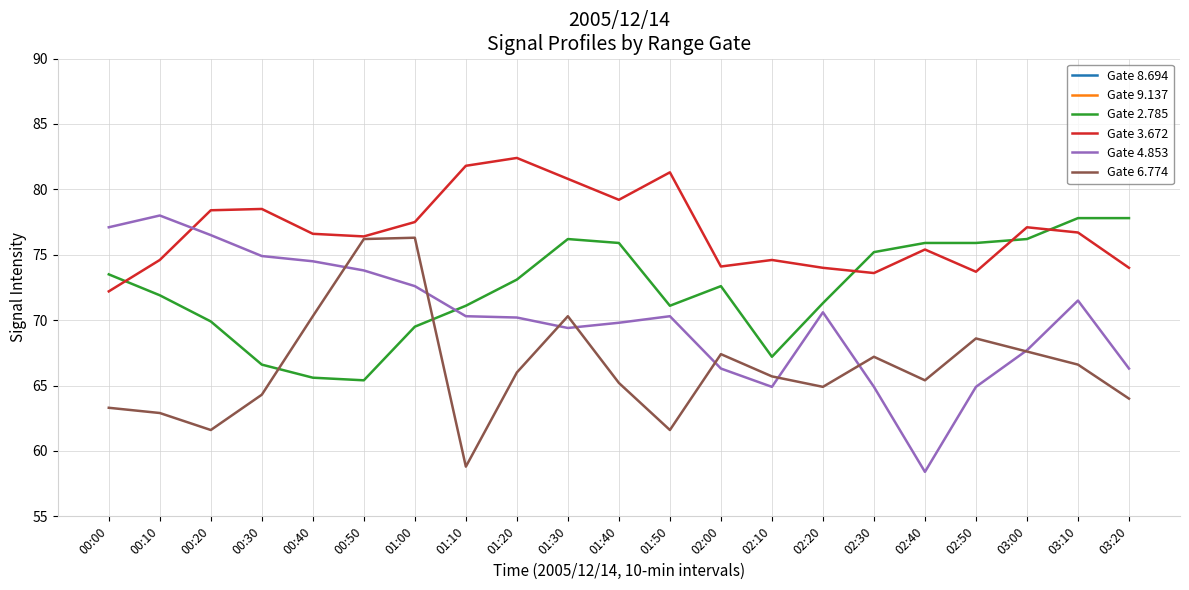

What is the difference between the maximum and minimum values in the Gate 9.137 series?

7.6